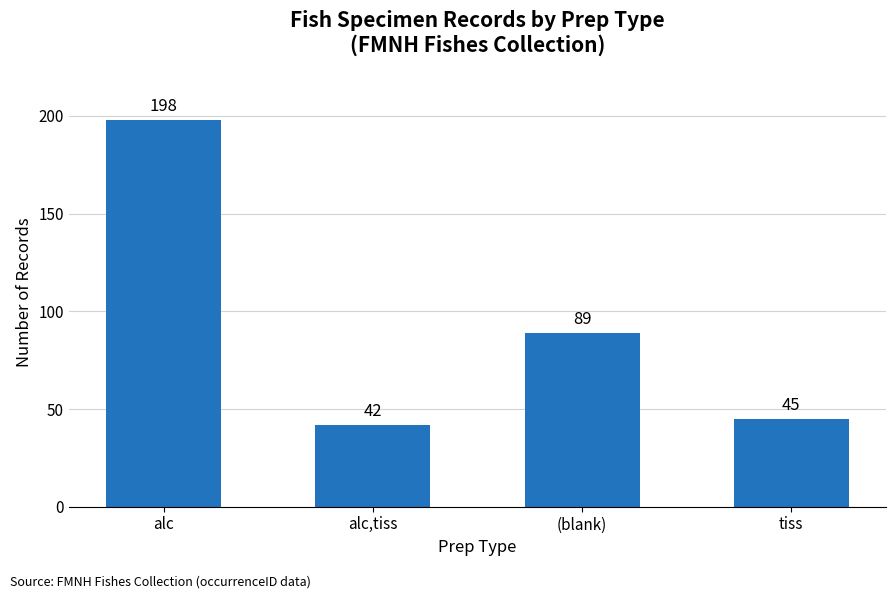

What is the change in value from alc,tiss to (blank)?

+47